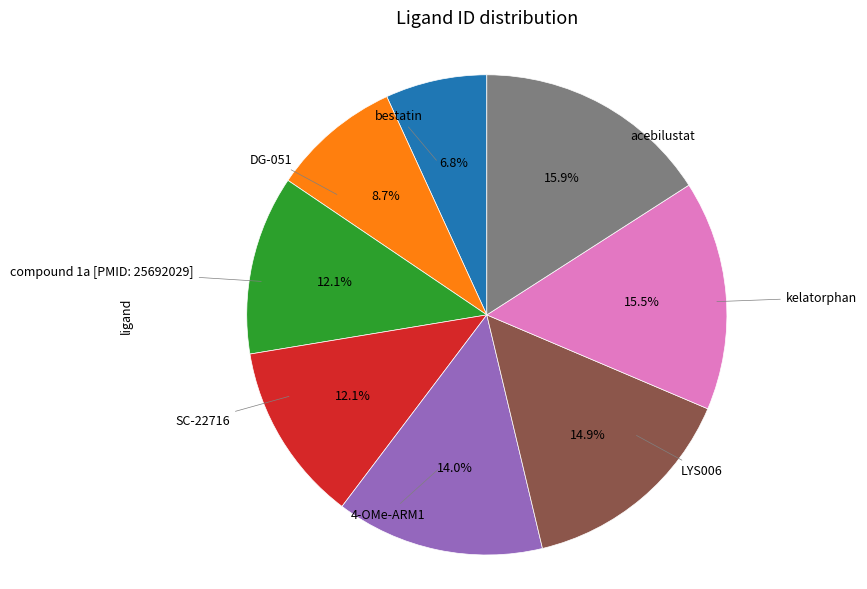

Is there any slice that represents more than half of the pie?

No